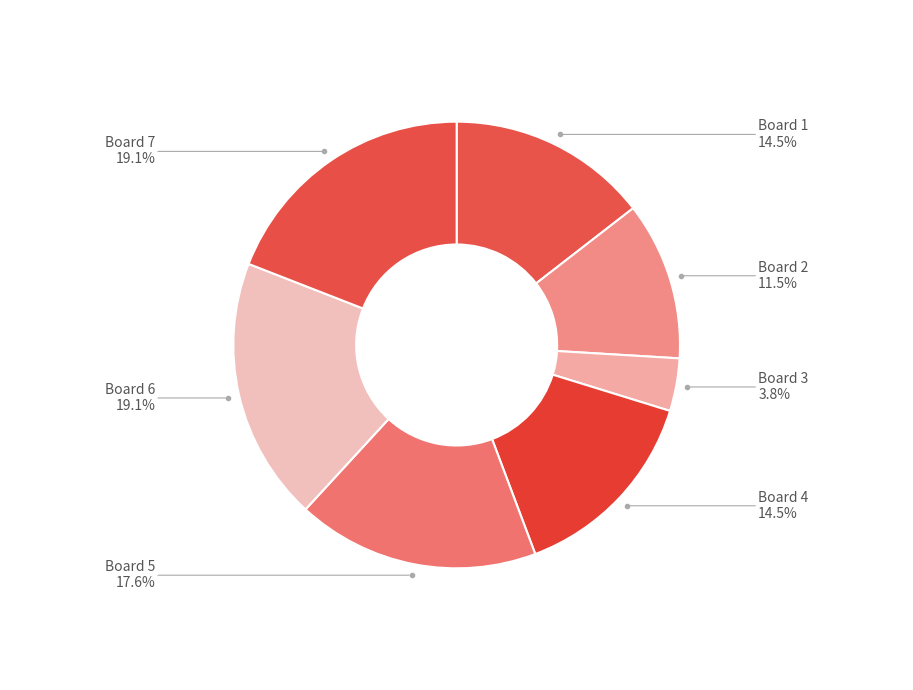

Approximately how many times larger is the value at Board 5 compared to Board 6?

0.9